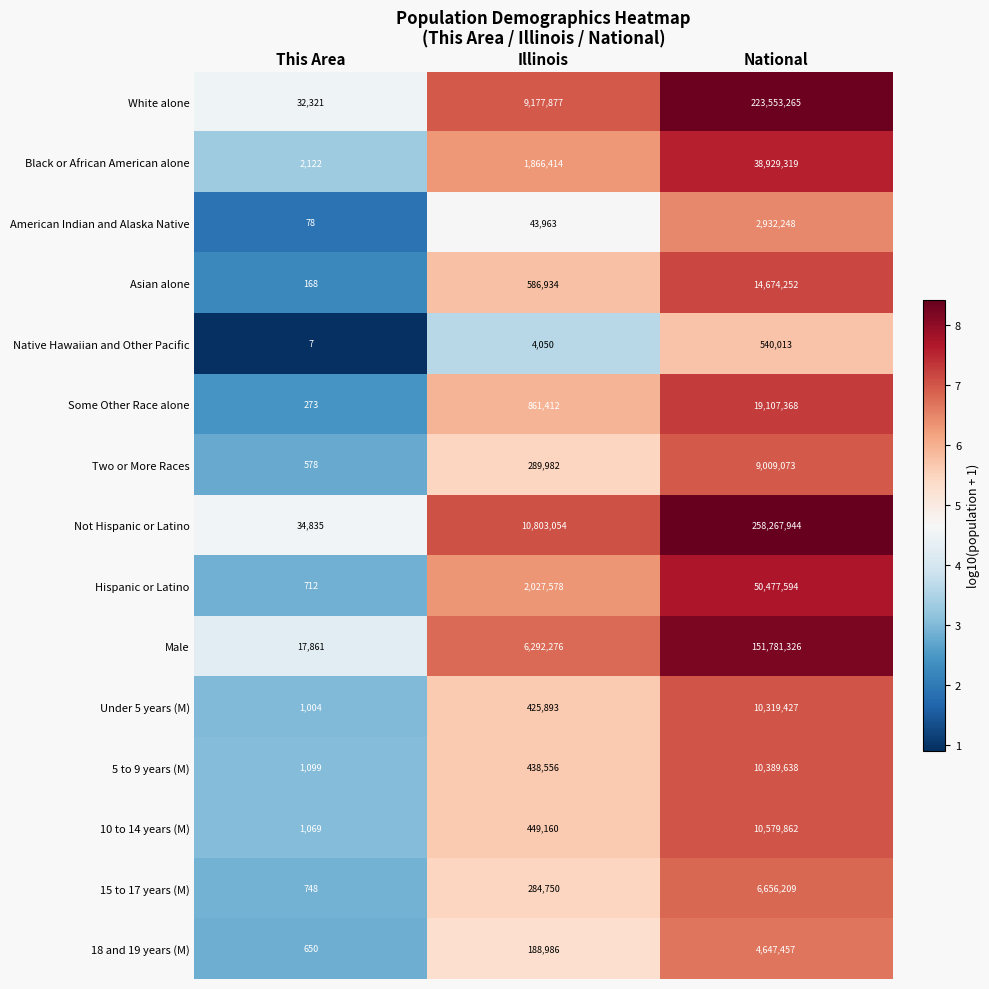

The value of Hispanic or Latino at National is 82642486. True or false?

False